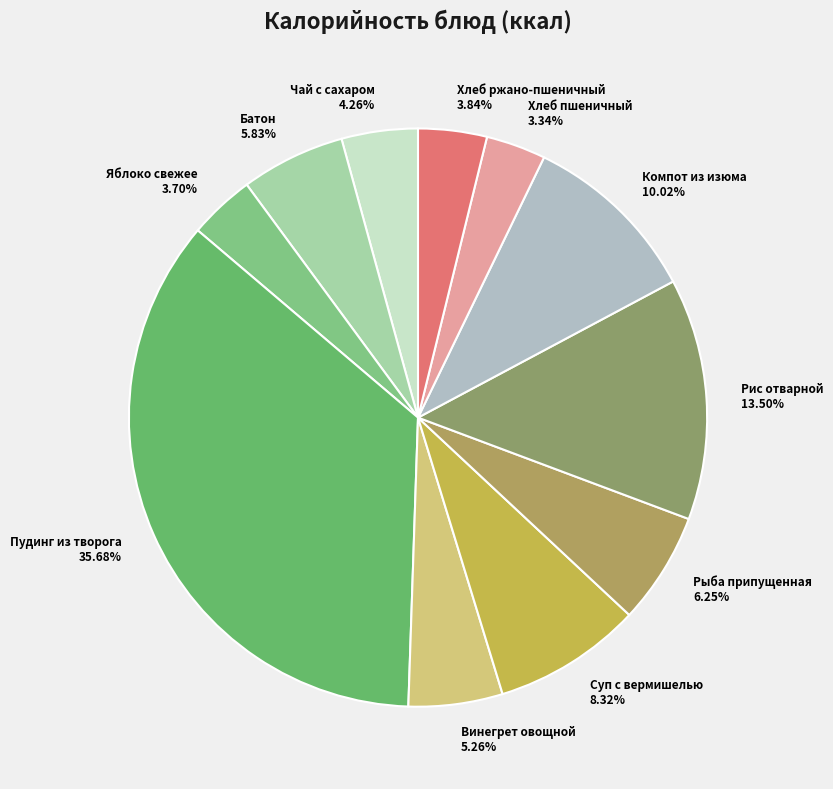

To the nearest percent, what is the average slice percentage?

9%